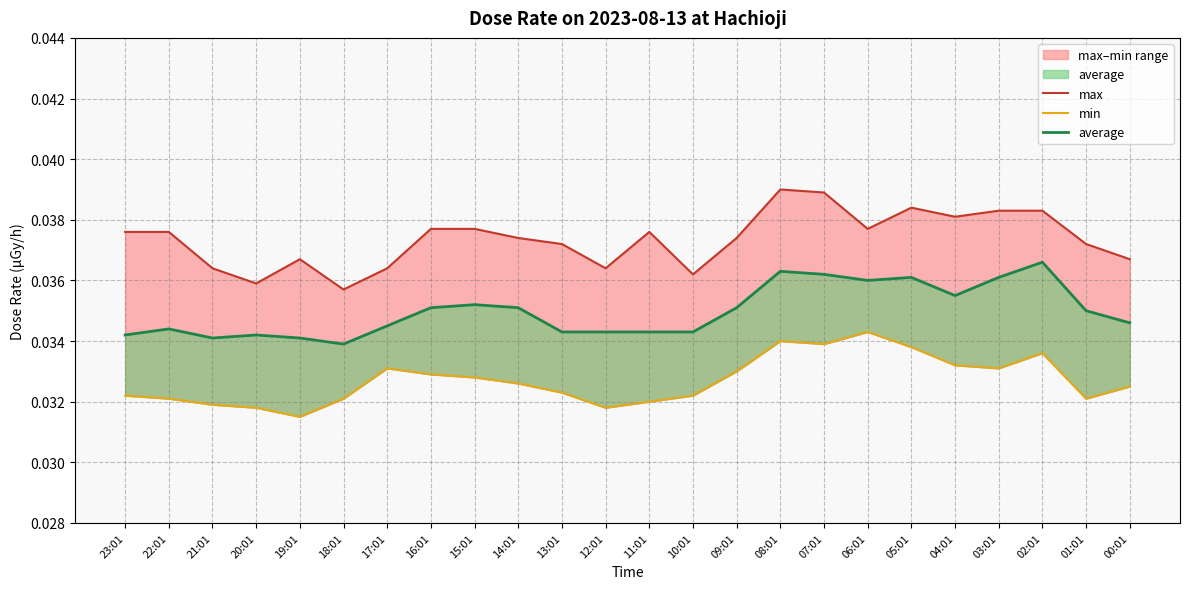

True or false: average has a value of 0.0 at 13:01.

True